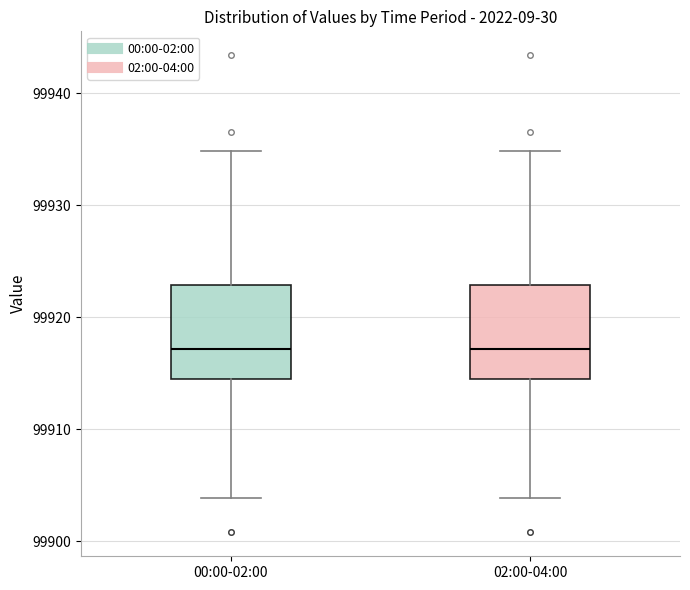

Reading left to right, read every box against the y-axis: the position of its median line, the range the box covers, and the ends of its whiskers. The values are not printed on the chart, so give them approximately, as read against the axis.

00:00-02:00: median 99917, box 99914 to 99923, whiskers 99904 to 99935
02:00-04:00: median 99917, box 99914 to 99923, whiskers 99904 to 99935